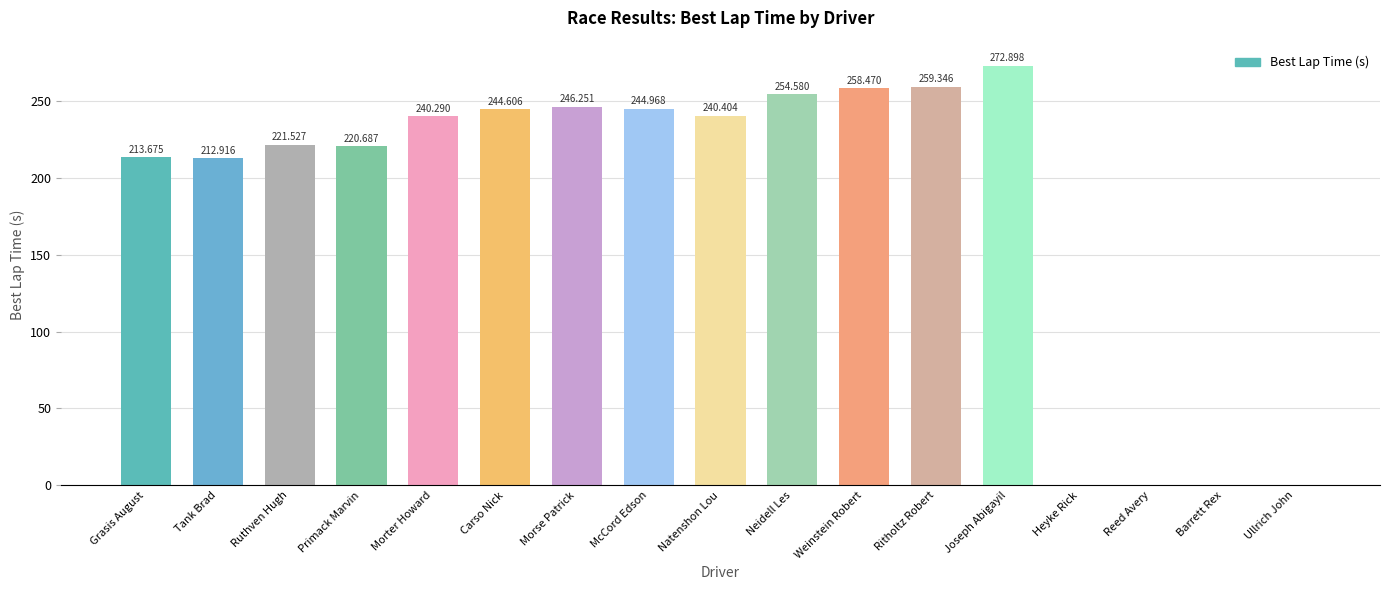

Where is the data nearest to the value 136?

Tank Brad